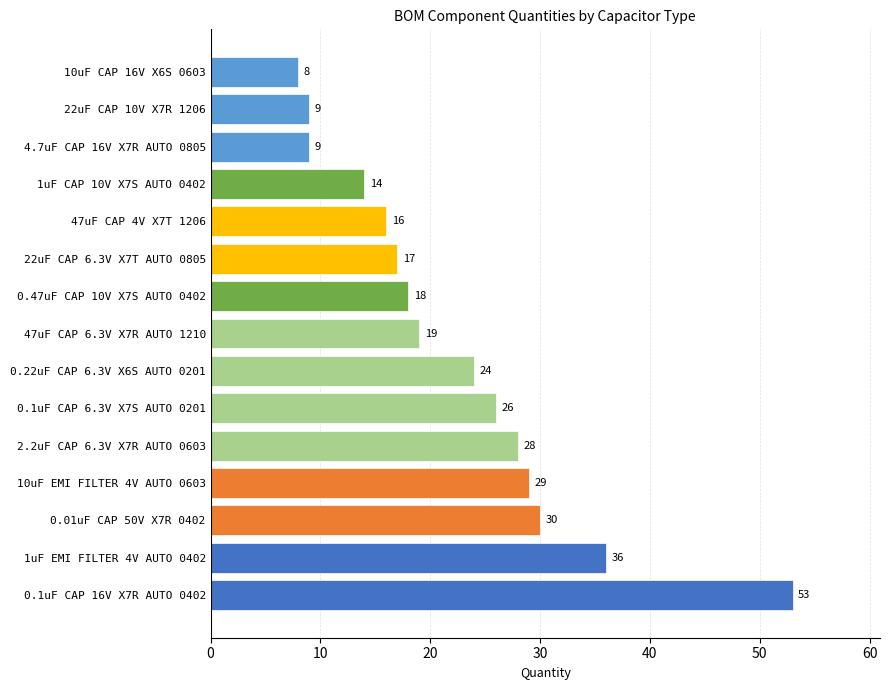

Is it true that the value at 0.47uF CAP 10V X7S AUTO 0402 is 10?

False